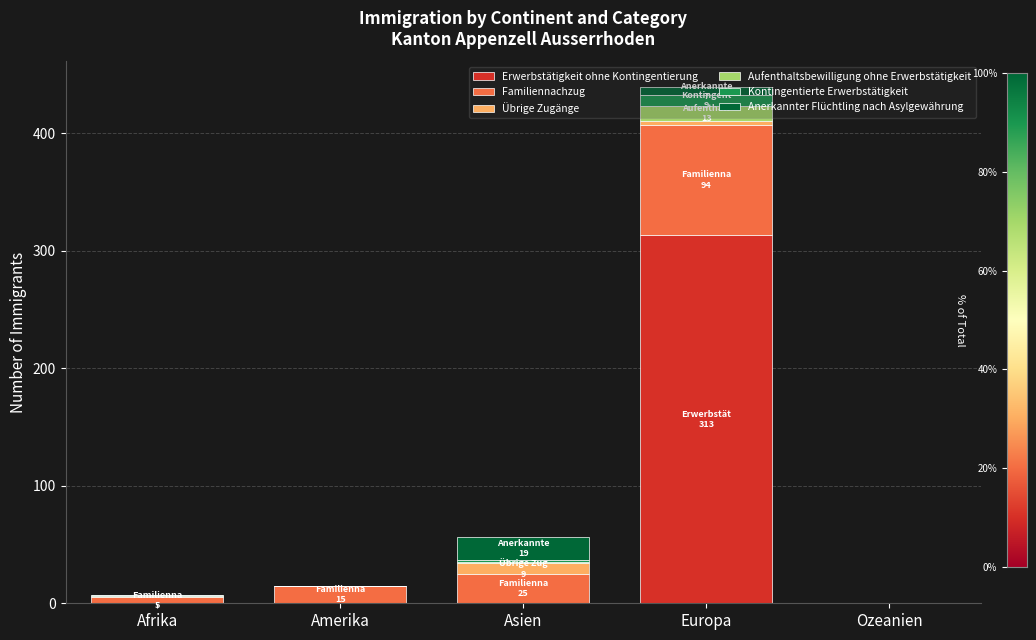

At which category is the sum across all series the highest?

Europa